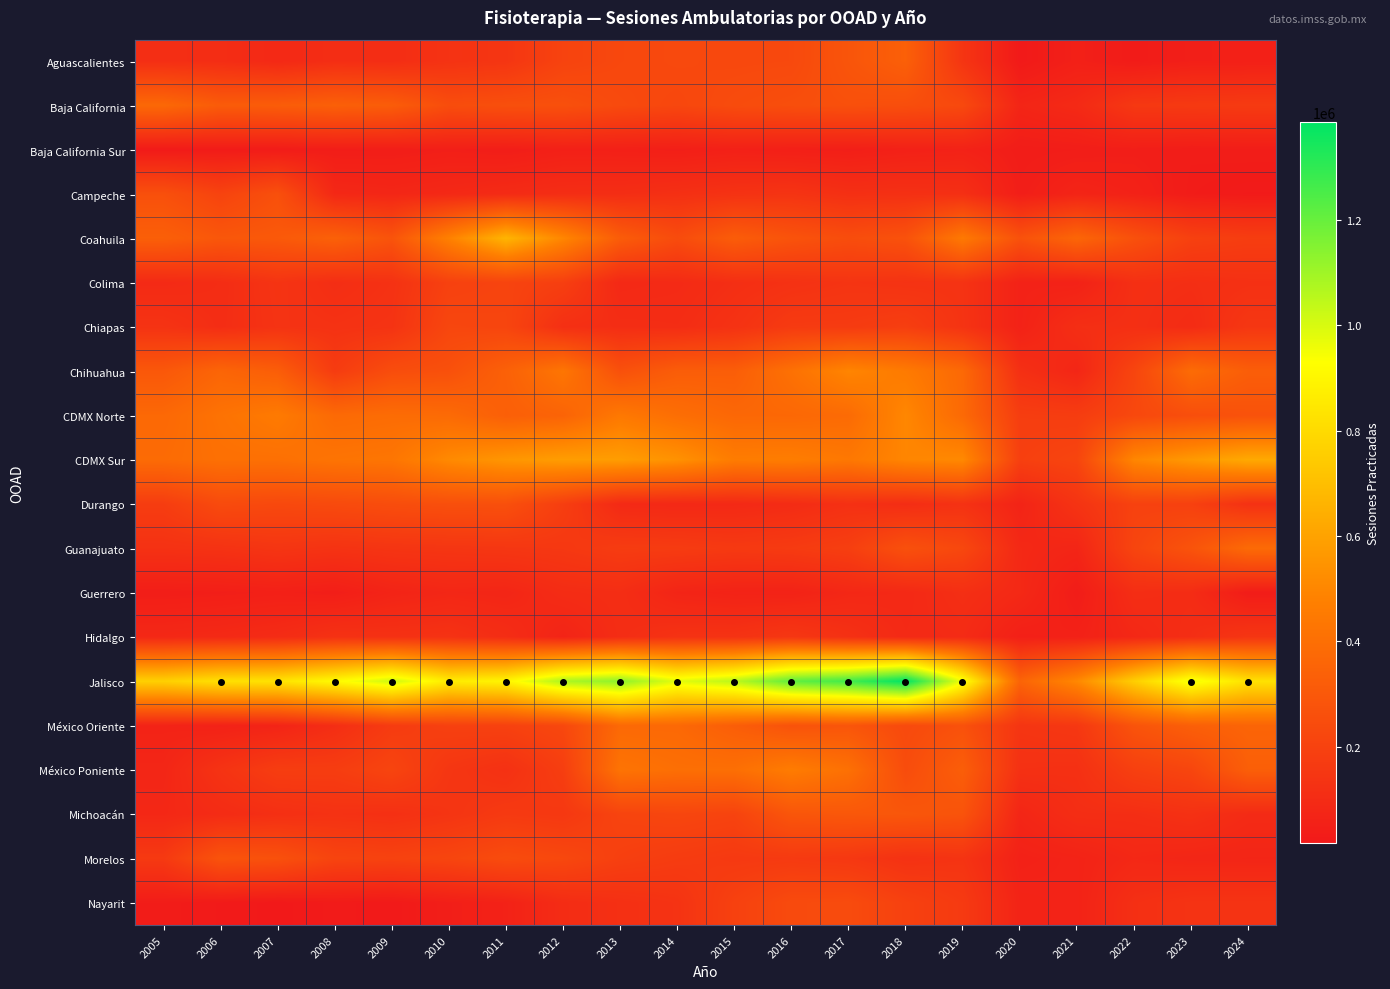

Reading left to right, extract all data points from this chart.

Aguascalientes: 2005=113240	2006=107913	2007=87410	2008=110390	2009=107505	2010=132449	2011=143955	2012=205623	2013=225417	2014=233088	2015=228473	2016=231428	2017=285264	2018=333858	2019=141414	2020=22105	2021=49914	2022=29232	2023=46086	2024=48205
Baja California: 2005=371544	2006=313845	2007=319708	2008=334295	2009=319391	2010=248978	2011=259821	2012=263096	2013=235945	2014=221621	2015=243514	2016=255344	2017=263383	2018=254639	2019=230794	2020=72666	2021=92446	2022=156914	2023=163422	2024=167188
Baja California Sur: 2005=24554	2006=29083	2007=30458	2008=37194	2009=38454	2010=45062	2011=39099	2012=50231	2013=49476	2014=44325	2015=51821	2016=47032	2017=43131	2018=52955	2019=58196	2020=35094	2021=38667	2022=41823	2023=34726	2024=37076
Campeche: 2005=262043	2006=204958	2007=262577	2008=84921	2009=77784	2010=86977	2011=97347	2012=108527	2013=109659	2014=119320	2015=130108	2016=137183	2017=118741	2018=121501	2019=117589	2020=40631	2021=68461	2022=56970	2023=31201	2024=24808
Coahuila: 2005=331972	2006=294054	2007=304629	2008=339325	2009=279425	2010=479503	2011=666388	2012=500259	2013=318488	2014=243702	2015=320515	2016=277056	2017=249507	2018=271436	2019=447552	2020=270169	2021=362079	2022=266020	2023=194546	2024=179559
Colima: 2005=94228	2006=106195	2007=137335	2008=110269	2009=127198	2010=196565	2011=208347	2012=185957	2013=87612	2014=95087	2015=113599	2016=126875	2017=138682	2018=131541	2019=132882	2020=58304	2021=56538	2022=118245	2023=113152	2024=121933
Chiapas: 2005=133545	2006=108564	2007=133609	2008=128147	2009=134798	2010=219429	2011=214685	2012=118238	2013=109822	2014=106260	2015=129778	2016=167830	2017=169453	2018=183548	2019=135230	2020=58103	2021=113793	2022=117181	2023=101256	2024=150657
Chihuahua: 2005=298548	2006=358411	2007=324714	2008=172423	2009=249912	2010=264945	2011=339262	2012=430969	2013=264905	2014=321895	2015=325236	2016=410816	2017=495721	2018=452641	2019=375495	2020=119276	2021=76249	2022=213499	2023=387581	2024=325045
CDMX Norte: 2005=372945	2006=416726	2007=452537	2008=379879	2009=389345	2010=382133	2011=331267	2012=350741	2013=443959	2014=397596	2015=368460	2016=369772	2017=383538	2018=502763	2019=377144	2020=180036	2021=176544	2022=227181	2023=255802	2024=272764
CDMX Sur: 2005=384446	2006=406573	2007=406559	2008=423449	2009=431336	2010=512598	2011=556931	2012=581114	2013=580905	2014=540806	2015=460029	2016=464375	2017=440934	2018=498118	2019=510057	2020=189842	2021=212507	2022=500764	2023=567641	2024=624809
Durango: 2005=176944	2006=239152	2007=230243	2008=237555	2009=249790	2010=259631	2011=261974	2012=182119	2013=92404	2014=86119	2015=89780	2016=101277	2017=121858	2018=107849	2019=127820	2020=65827	2021=136181	2022=198613	2023=193885	2024=125902
Guanajuato: 2005=126362	2006=130384	2007=143356	2008=133007	2009=140967	2010=144920	2011=149405	2012=155025	2013=173363	2014=171446	2015=161753	2016=168153	2017=185941	2018=265110	2019=224714	2020=87606	2021=73397	2022=212852	2023=279025	2024=382049
Guerrero: 2005=39688	2006=43150	2007=49024	2008=40580	2009=66177	2010=79358	2011=74823	2012=103419	2013=109856	2014=70200	2015=60761	2016=60174	2017=82634	2018=87955	2019=115587	2020=87711	2021=35097	2022=109480	2023=102729	2024=32617
Hidalgo: 2005=85594	2006=91341	2007=101851	2008=127584	2009=125394	2010=130149	2011=107107	2012=68122	2013=107844	2014=130392	2015=132333	2016=151500	2017=123807	2018=92923	2019=99858	2020=49649	2021=54737	2022=83479	2023=111623	2024=145743
Jalisco: 2005=763718	2006=820964	2007=831232	2008=913770	2009=1019230	2010=862882	2011=895778	2012=1077939	2013=1132583	2014=978820	2015=1052967	2016=1213276	2017=1268484	2018=1385974	2019=954179	2020=353065	2021=505816	2022=756711	2023=965274	2024=826968
México Oriente: 2005=63331	2006=56929	2007=67651	2008=109644	2009=170847	2010=193065	2011=196199	2012=224420	2013=375150	2014=373605	2015=324583	2016=273934	2017=286992	2018=234553	2019=268058	2020=143469	2021=153753	2022=280069	2023=331915	2024=354521
México Poniente: 2005=75521	2006=133727	2007=179174	2008=177779	2009=211099	2010=147581	2011=123796	2012=182572	2013=422323	2014=400926	2015=401253	2016=459627	2017=407988	2018=247568	2019=326065	2020=124067	2021=121123	2022=190143	2023=216315	2024=329761
Michoacán: 2005=83230	2006=100330	2007=116931	2008=127501	2009=120014	2010=139878	2011=163624	2012=154883	2013=208298	2014=217663	2015=205550	2016=288609	2017=296307	2018=293391	2019=277693	2020=75106	2021=110047	2022=110745	2023=124929	2024=97289
Morelos: 2005=161327	2006=279243	2007=266769	2008=209686	2009=201977	2010=214834	2011=244123	2012=226344	2013=189476	2014=172833	2015=161446	2016=164780	2017=155315	2018=127565	2019=136585	2020=54808	2021=62296	2022=84075	2023=75669	2024=73052
Nayarit: 2005=33450	2006=24801	2007=17448	2008=27622	2009=21744	2010=43362	2011=58354	2012=103881	2013=119996	2014=133476	2015=196189	2016=238346	2017=241966	2018=196068	2019=164446	2020=65416	2021=60795	2022=117733	2023=134238	2024=134857